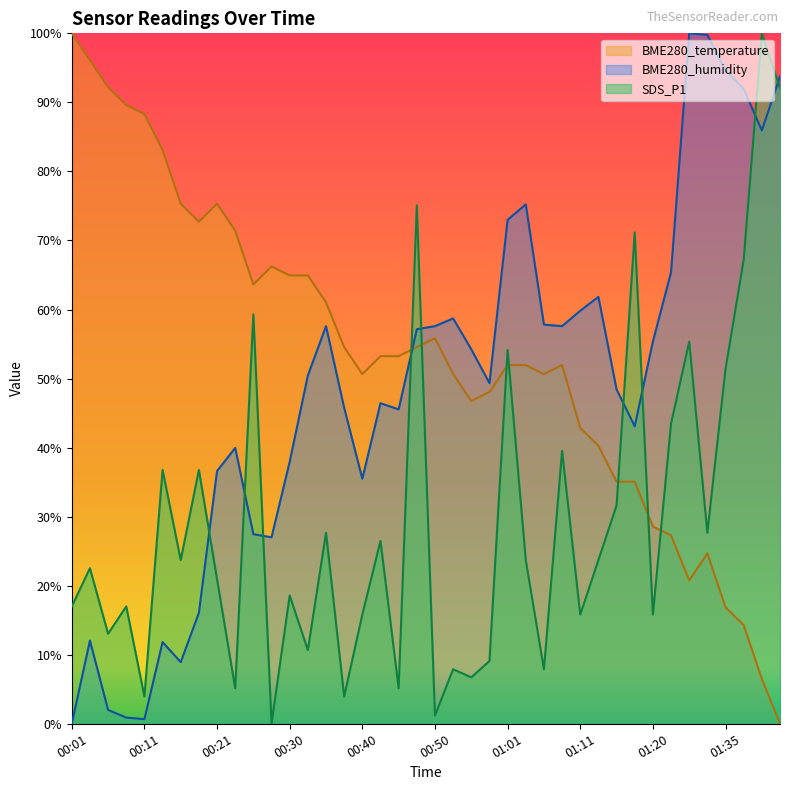

Where is the first local minimum for BME280_humidity?

00:11